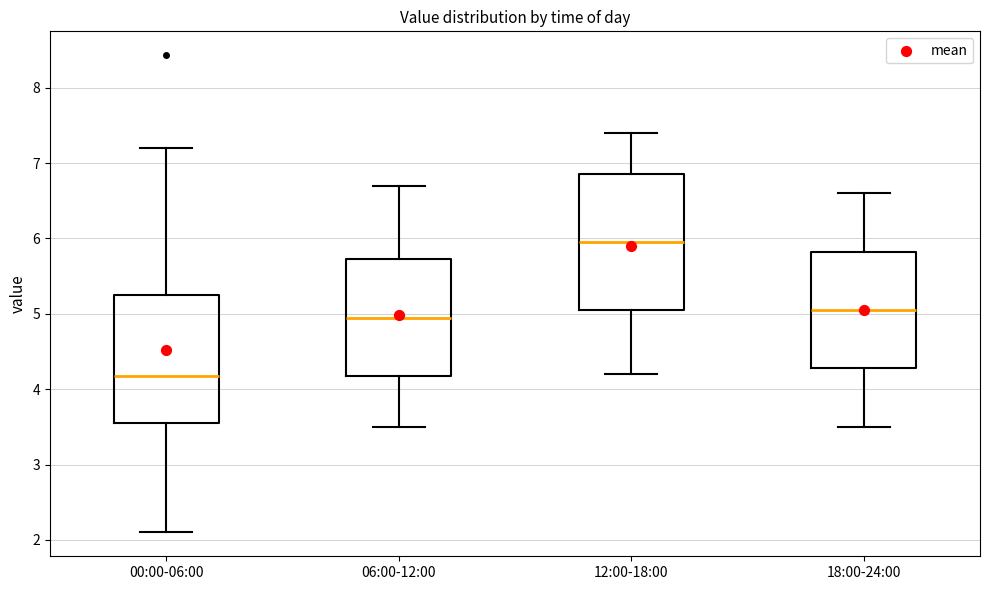

Reading left to right, read every box against the y-axis: the position of its median line, the range the box covers, and the ends of its whiskers. The values are not printed on the chart, so give them approximately, as read against the axis.

00:00-06:00: median 4.2, box 3.6 to 5.3, whiskers 2.1 to 7.2
06:00-12:00: median 5.0, box 4.2 to 5.7, whiskers 3.5 to 6.7
12:00-18:00: median 6.0, box 5.1 to 6.9, whiskers 4.2 to 7.4
18:00-24:00: median 5.1, box 4.3 to 5.8, whiskers 3.5 to 6.6